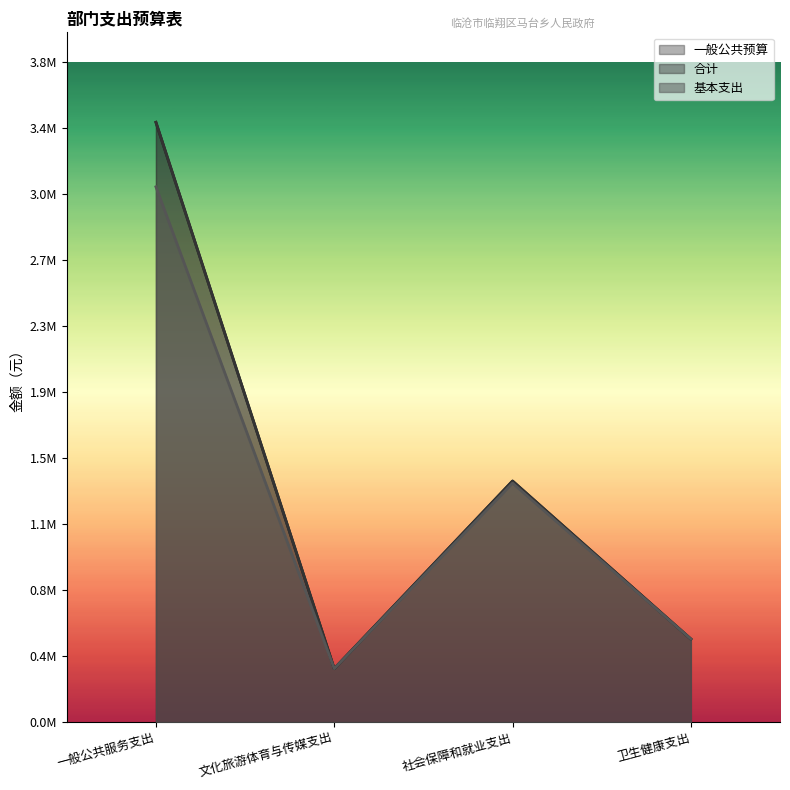

The value of 一般公共预算 at 社会保障和就业支出 is 2133318.0. True or false?

False